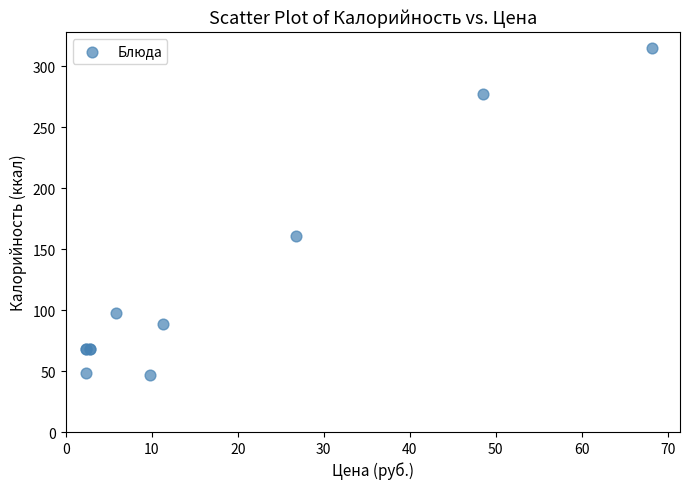

What Y value in the scatter plot is closest to 180?

160.5